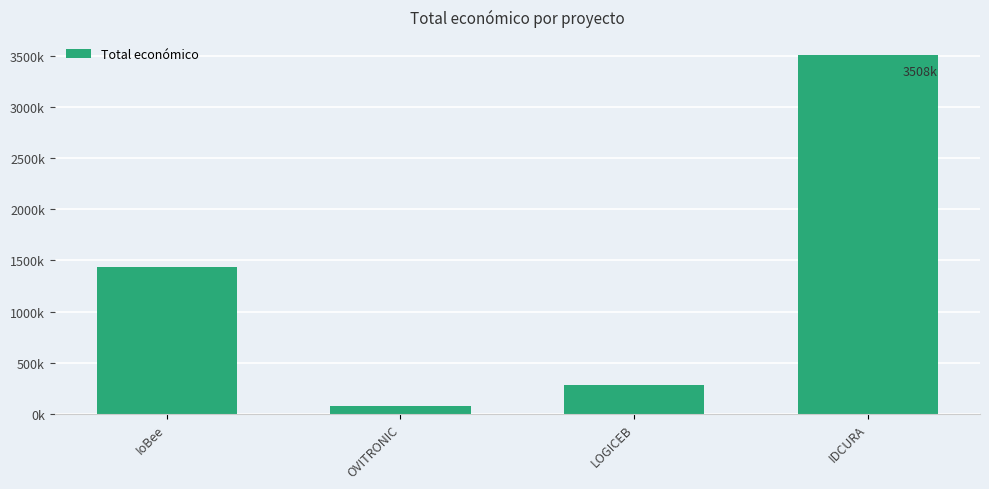

True or false: the data shows 283527 at LOGICEB.

True